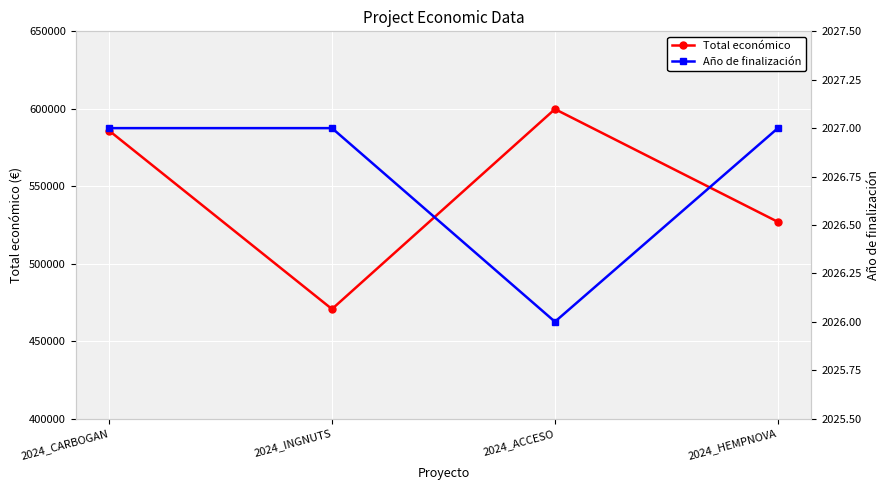

The Total económico series shows 883222 at 2024_HEMPNOVA. True or false?

False